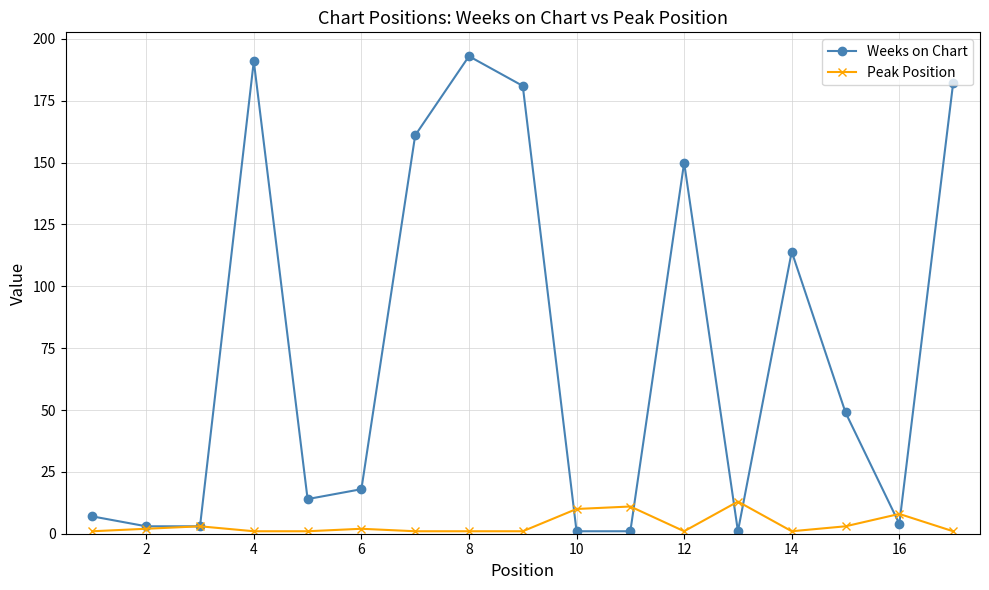

True or false: Weeks on Chart and Peak Position intersect in this chart.

True